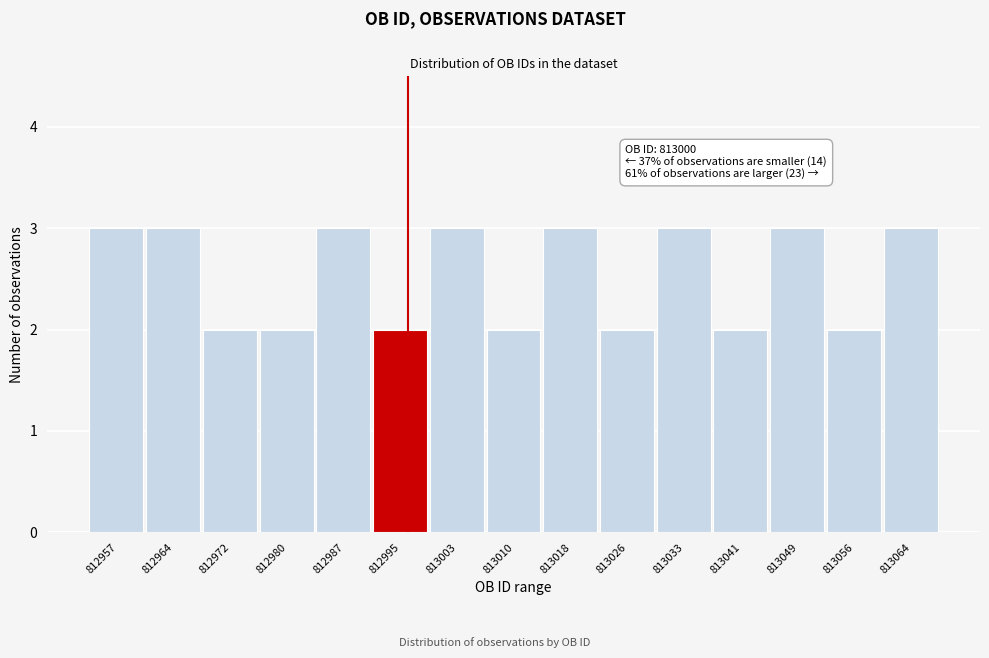

Reading right to left, transcribe all the data shown in this chart.

813064=3	813056=2	813049=3	813041=2	813033=3	813026=2	813018=3	813010=2	813003=3	812995=2	812987=3	812980=2	812972=2	812964=3	812957=3